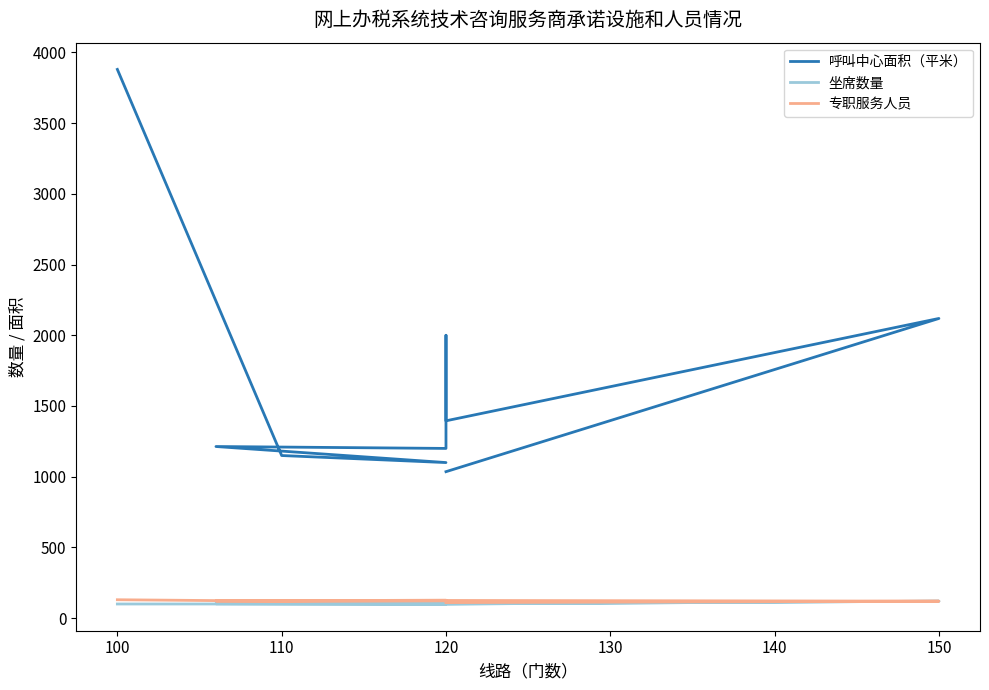

What is the label of the 3rd point from the right?

120